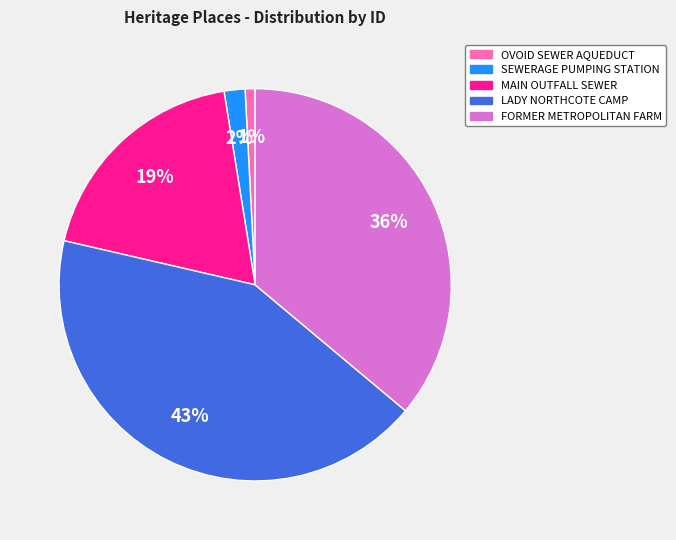

Is there any slice that represents more than half of the pie?

No